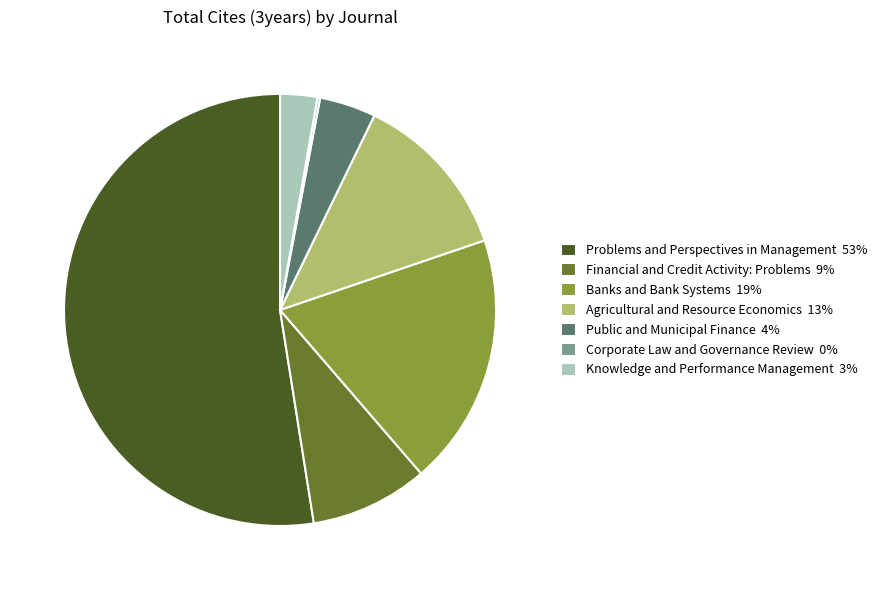

Which has a higher value, Knowledge and Performance Management or Problems and Perspectives in Management?

Problems and Perspectives in Management